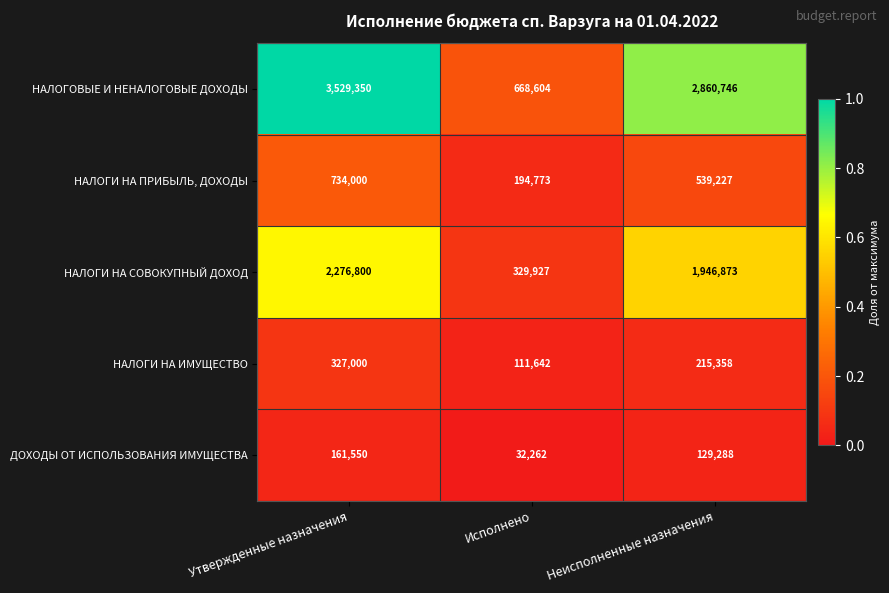

True or false: НАЛОГИ НА ПРИБЫЛЬ, ДОХОДЫ has a value of 194773 at Исполнено.

True